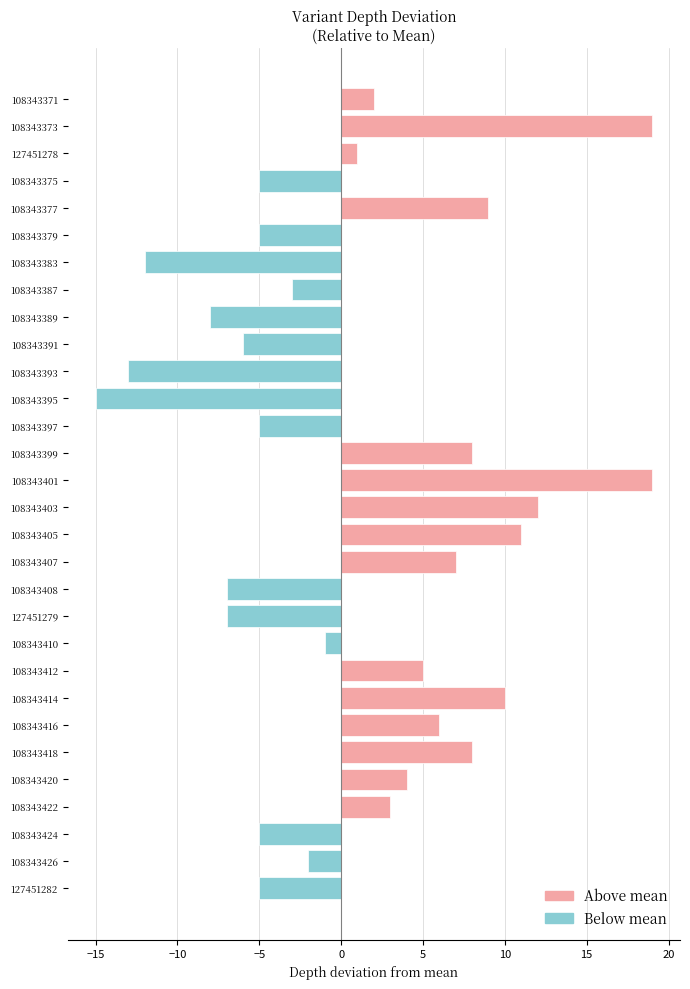

What is the maximum value shown in the chart?

19